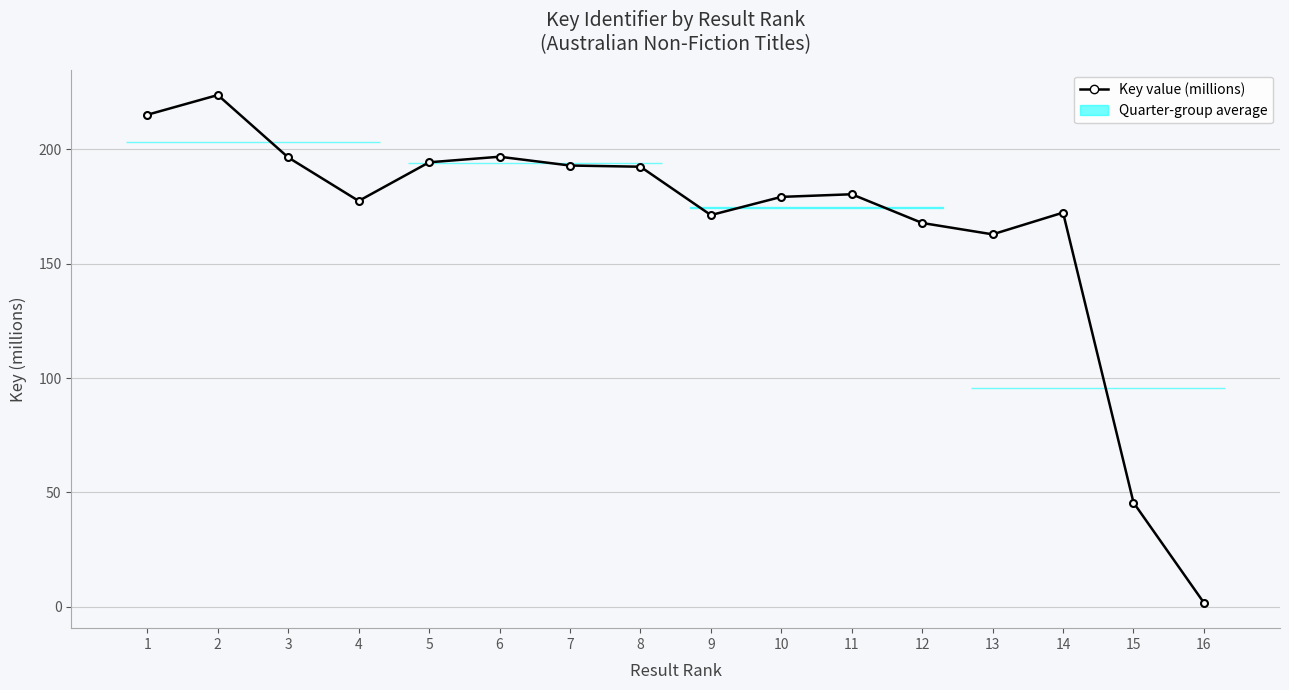

What is the average value?

166.8